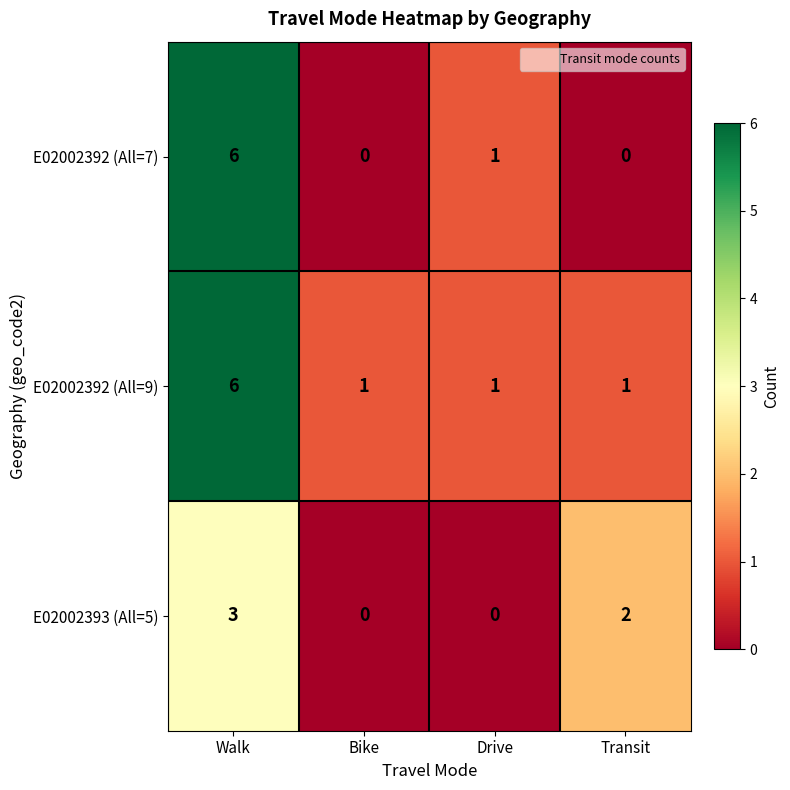

What is the sum of the E02002392 (All=7) values at Walk and Bike?

6